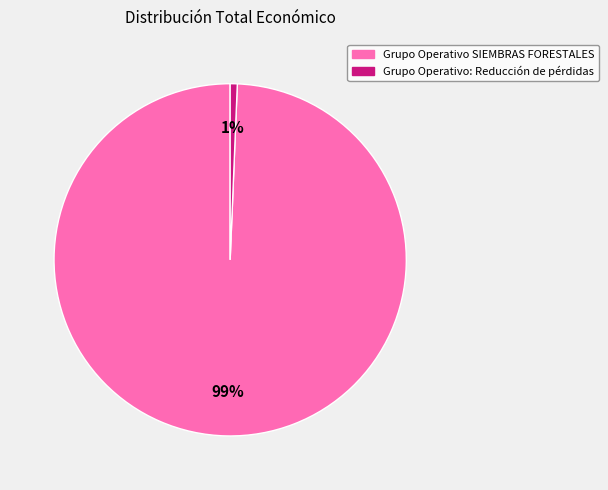

Which category has the smallest portion of the pie?

Grupo Operativo: Reducción de pérdidas